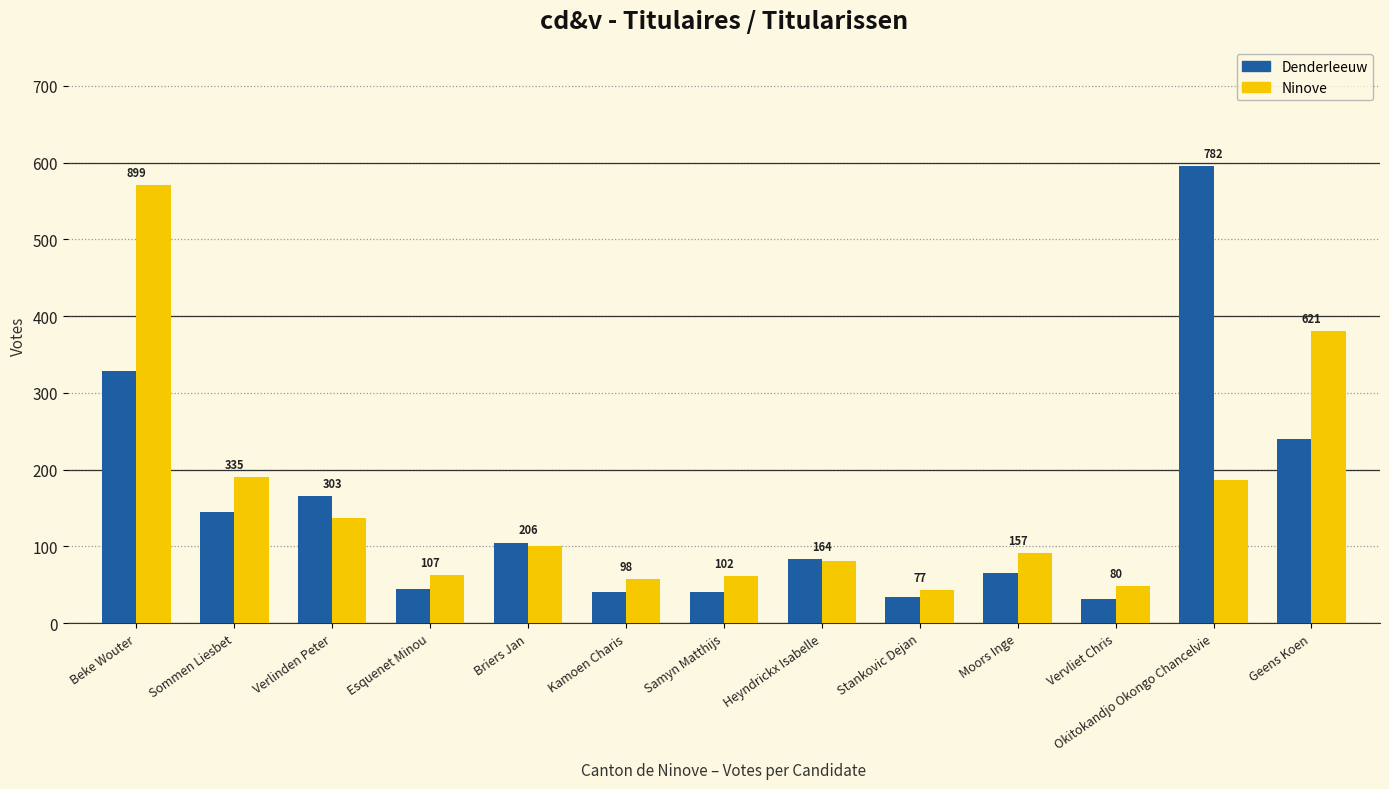

Which series changed the most between Beke Wouter and Heyndrickx Isabelle?

Ninove